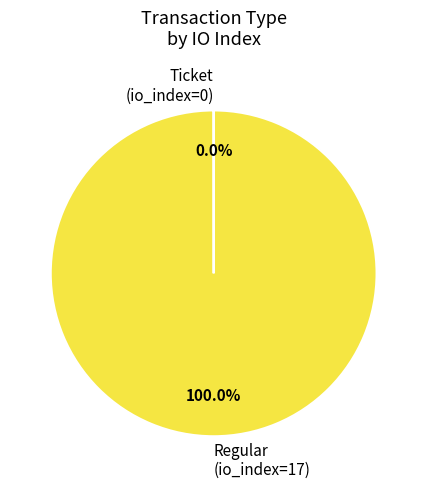

Does any single category account for the majority?

Yes